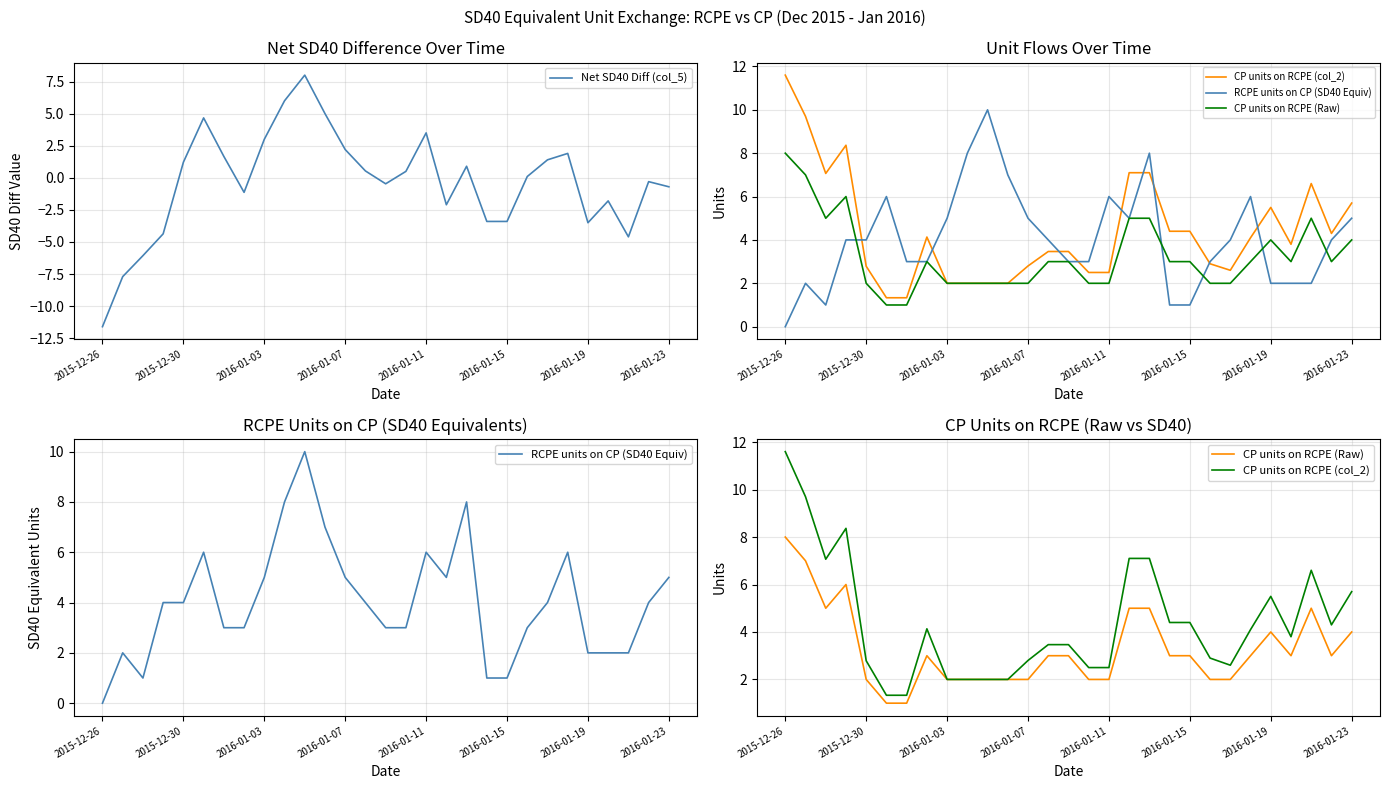

How many values in the CP units on RCPE (col_2) series exceed 3?

17